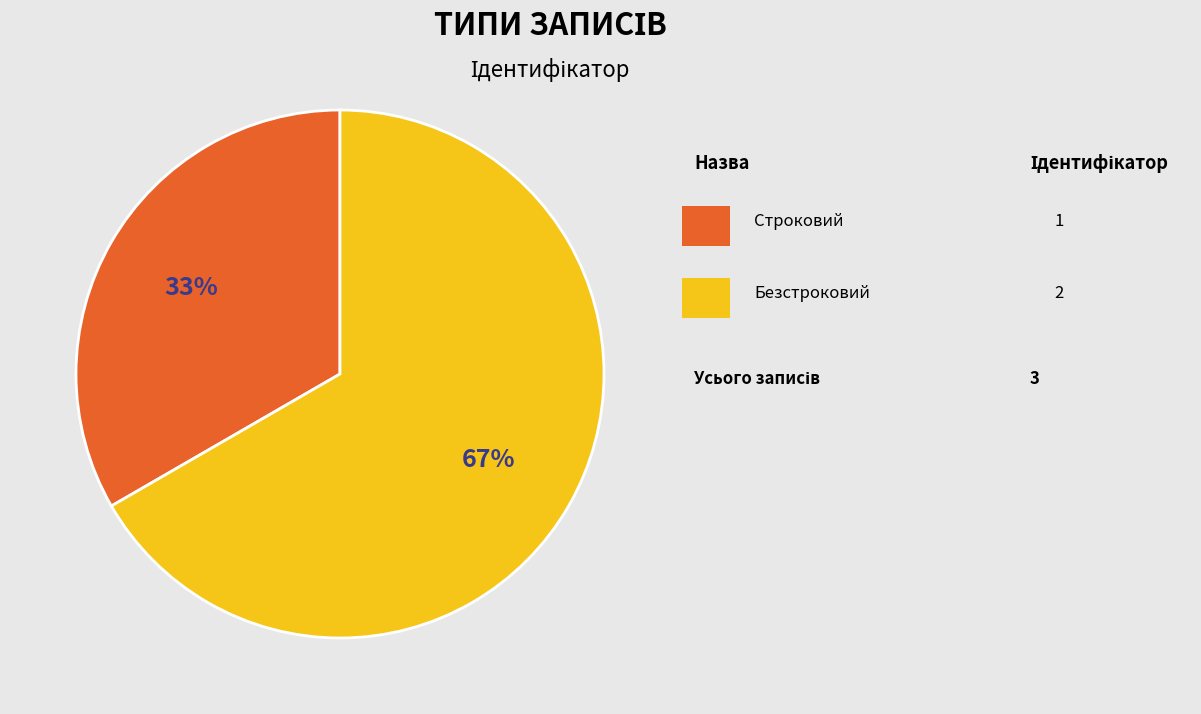

Does any single category account for the majority?

Yes